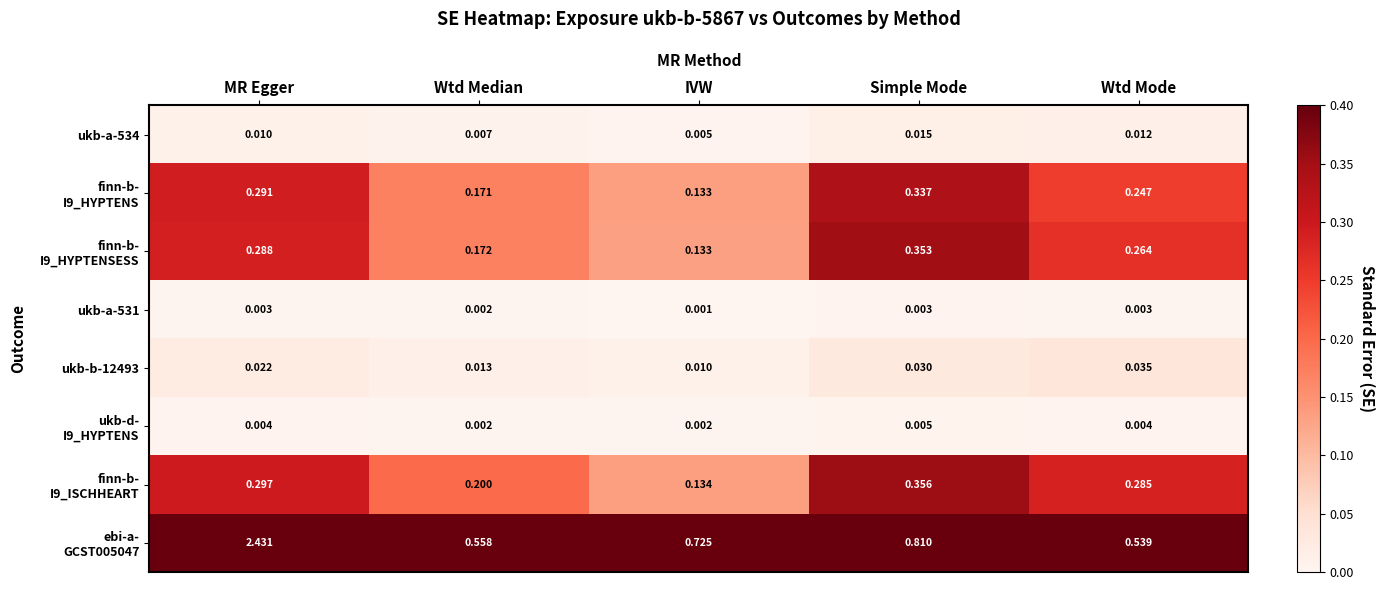

At which category is the sum across all series the highest?

MR Egger